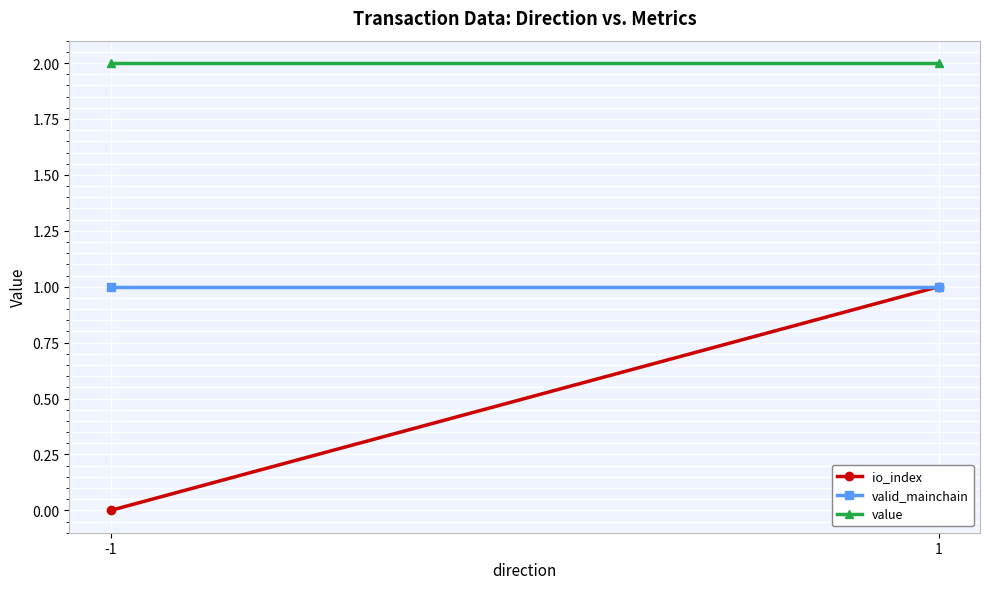

At which category does the chart reach its peak across all series?

-1